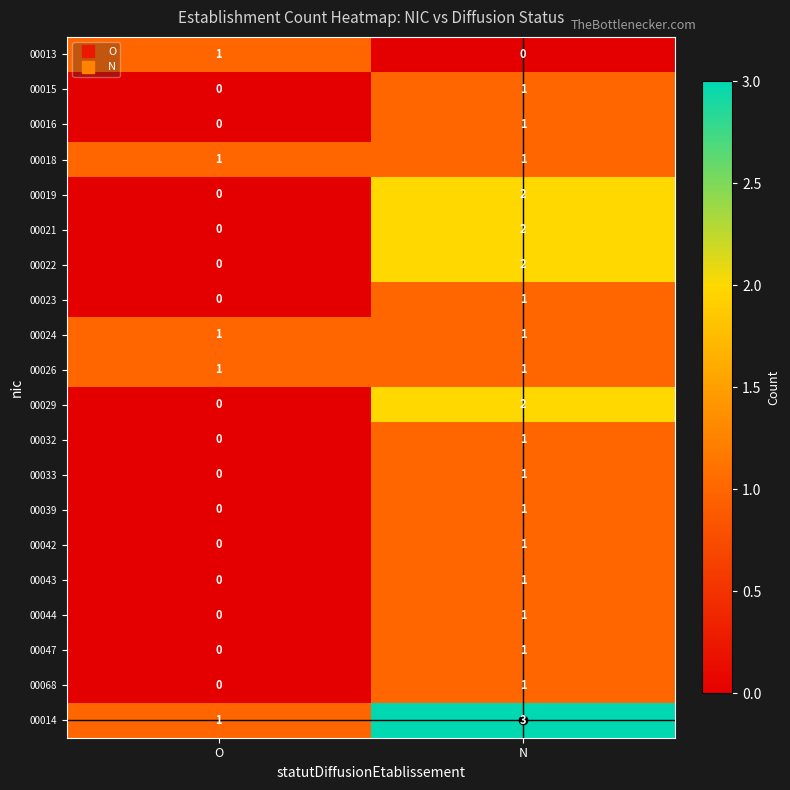

At which label is 00013 closest to 0?

N